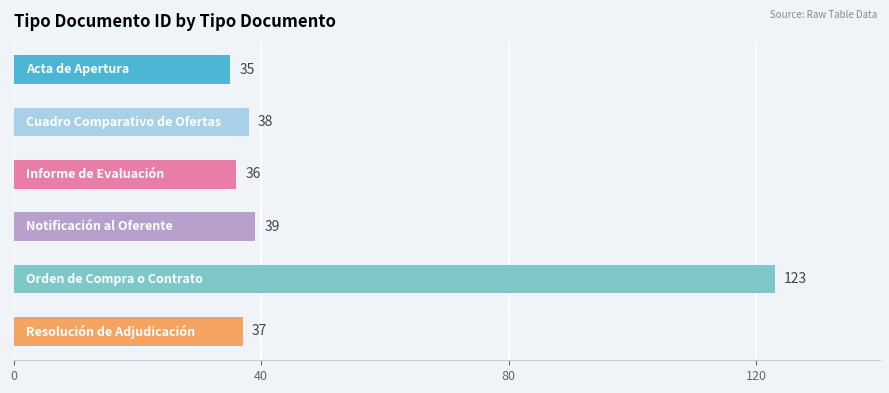

What is the difference between the maximum and second lowest values?

87